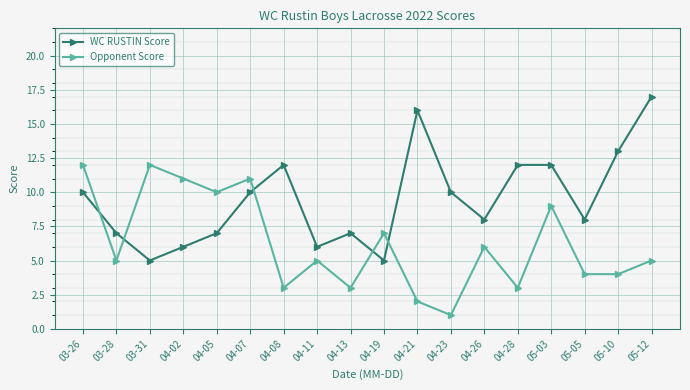

Is it true that Opponent Score equals 7 at 03-28?

False